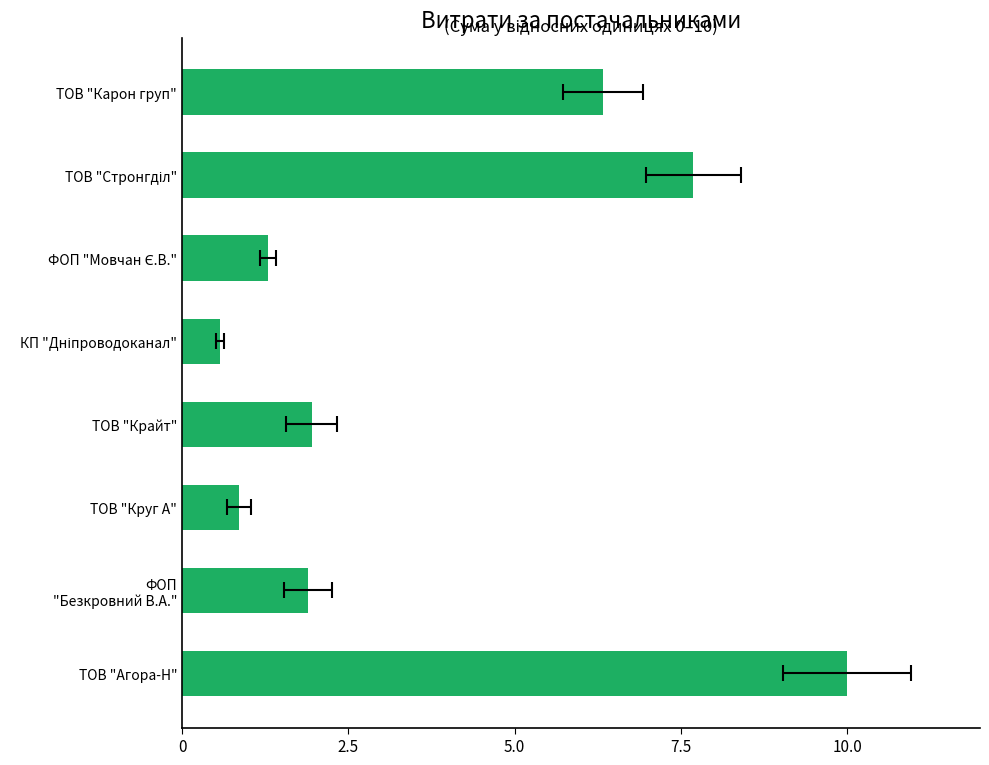

Reading left to right, transcribe all the data shown in this chart.

10.0	1.9	0.9	1.9	0.6	1.3	7.7	6.3